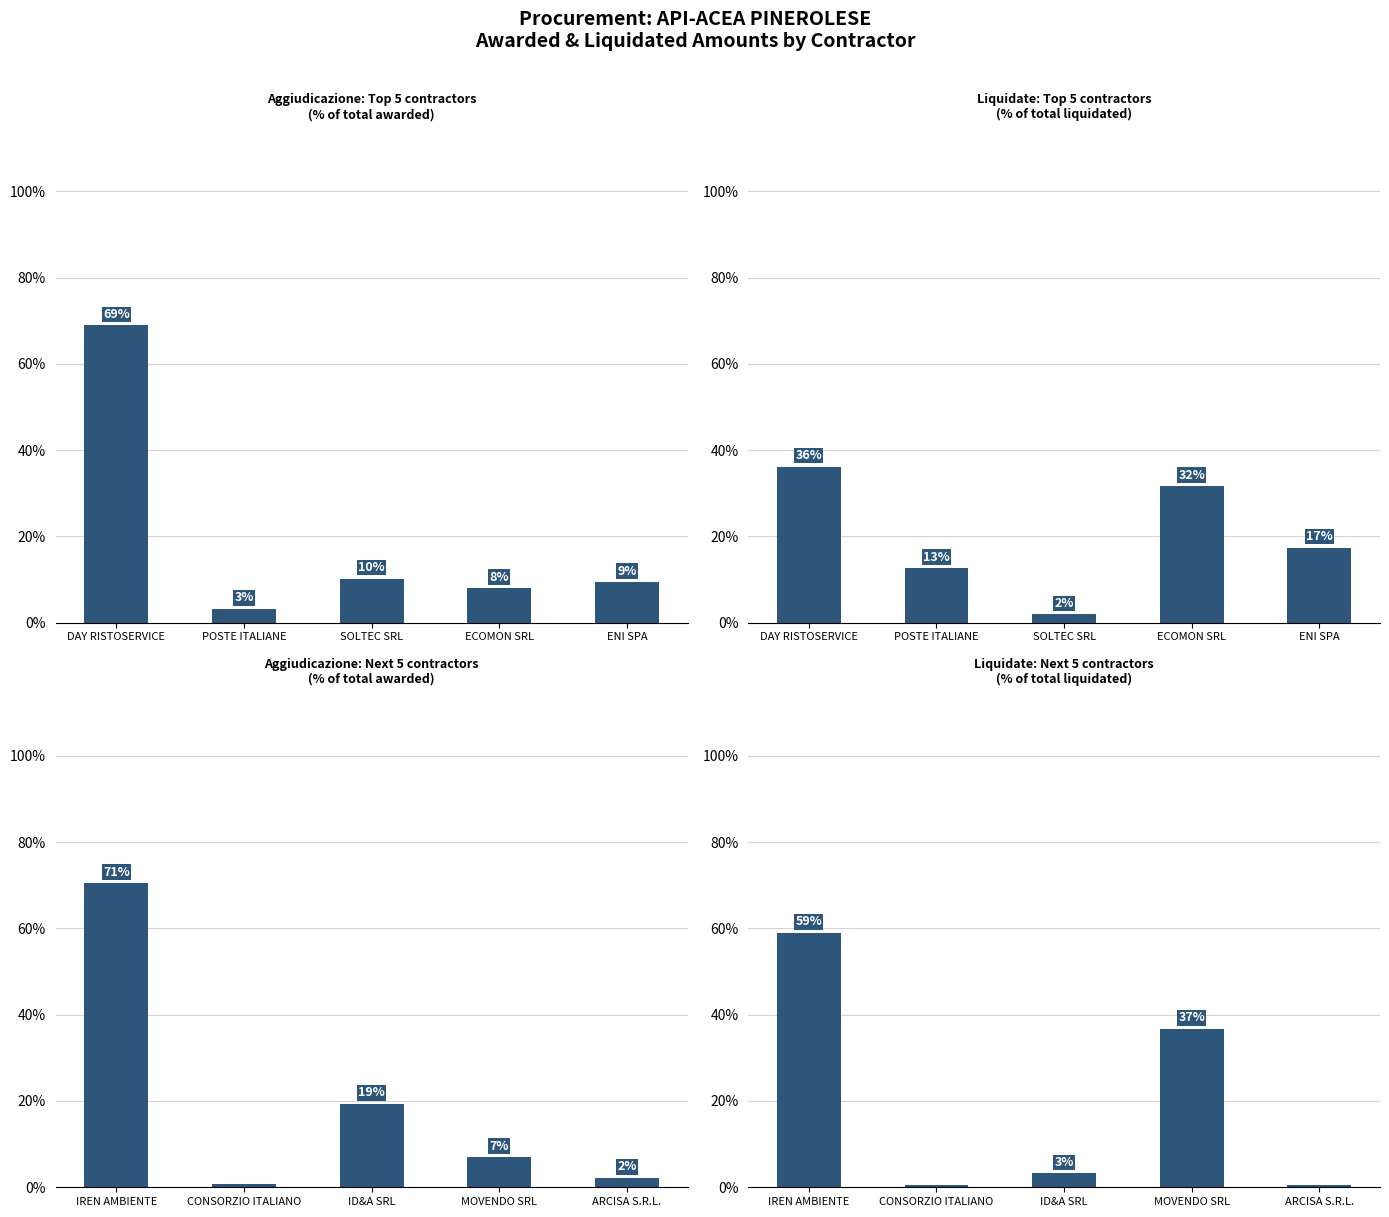

How many data points does each series have?

5